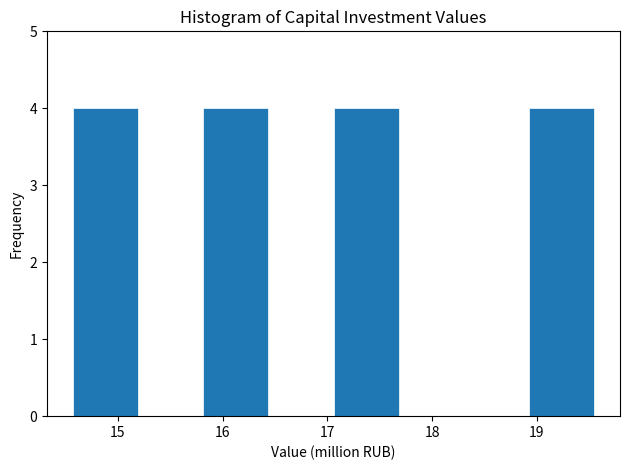

How tall is the bar that spans 14.6 to 15.2 on the x-axis? Neither the bar edges nor the heights are printed on the chart, so give them approximately, as read against the axes.

4